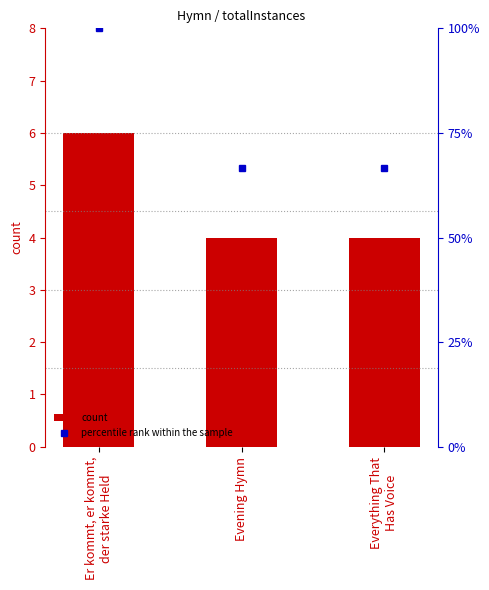

The count series shows 2.0 at Er kommt, er kommt,
der starke Held. True or false?

False